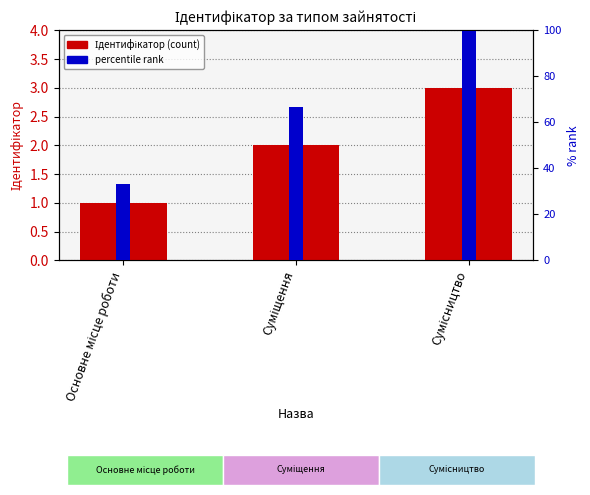

At which label is percentile rank closest to 66?

Суміщення